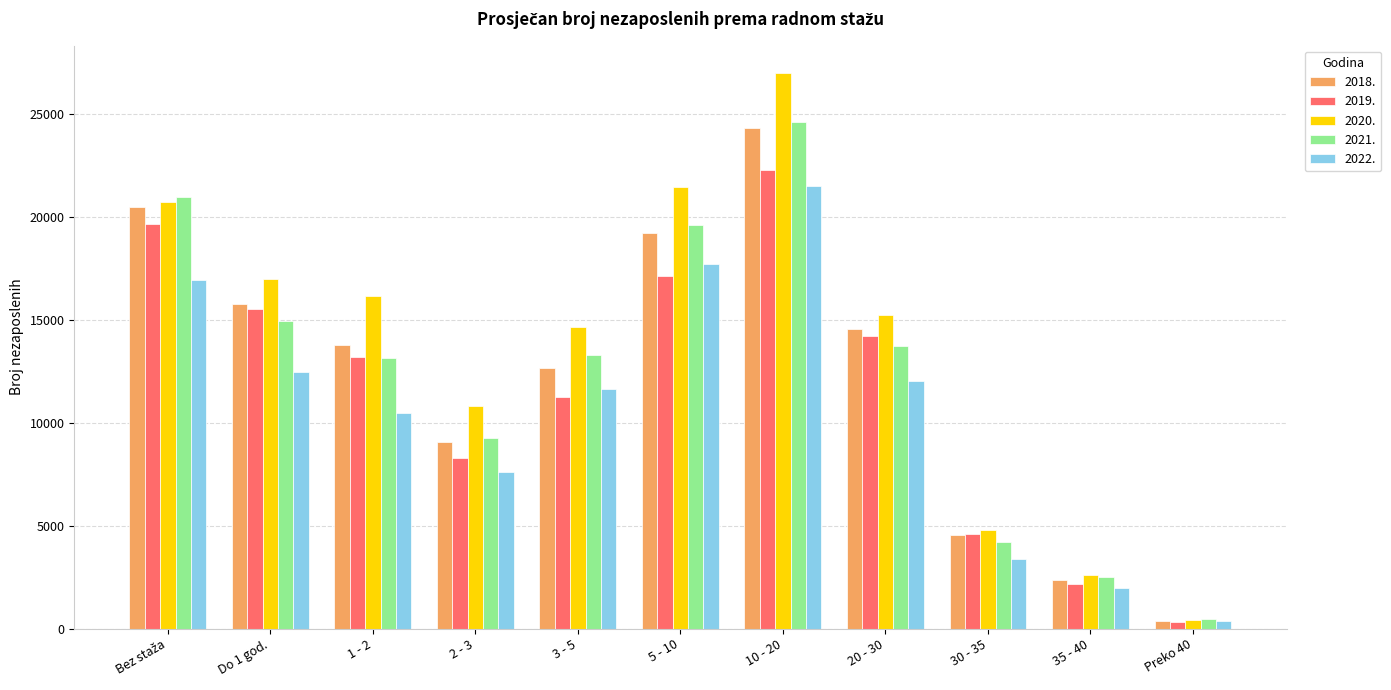

Which category has the highest value across all series?

10 - 20